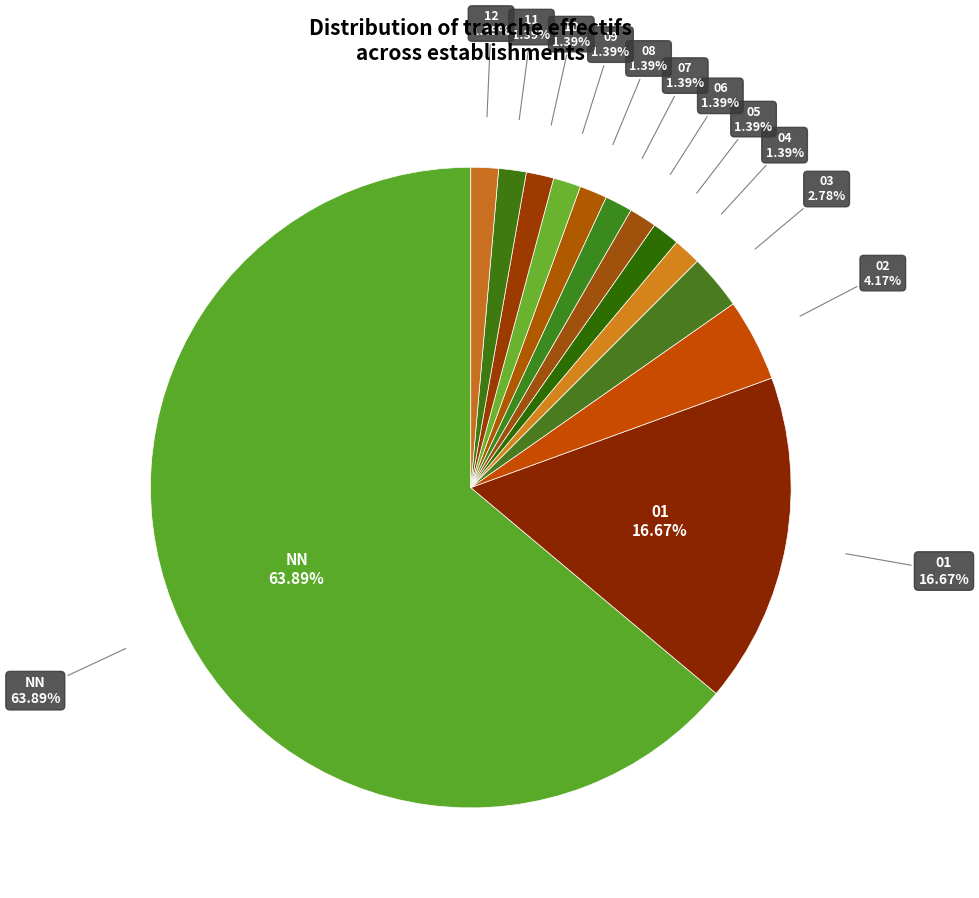

To the nearest percent, what is the difference between the largest and smallest slice percentages?

62%